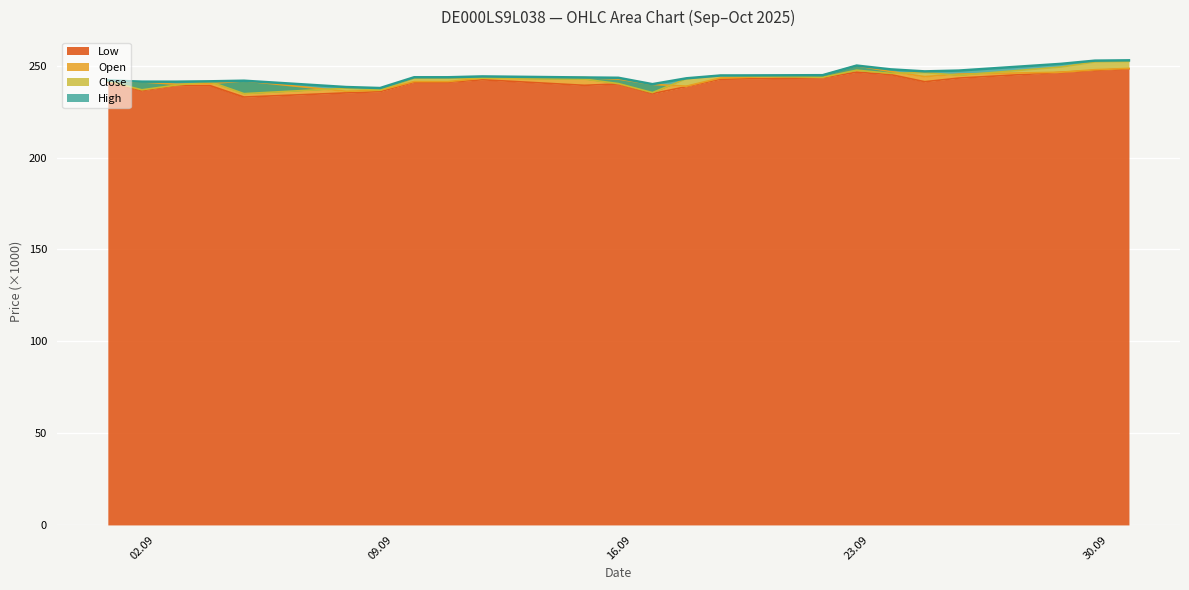

Where does the Open series first go above 242?

12.09.2025